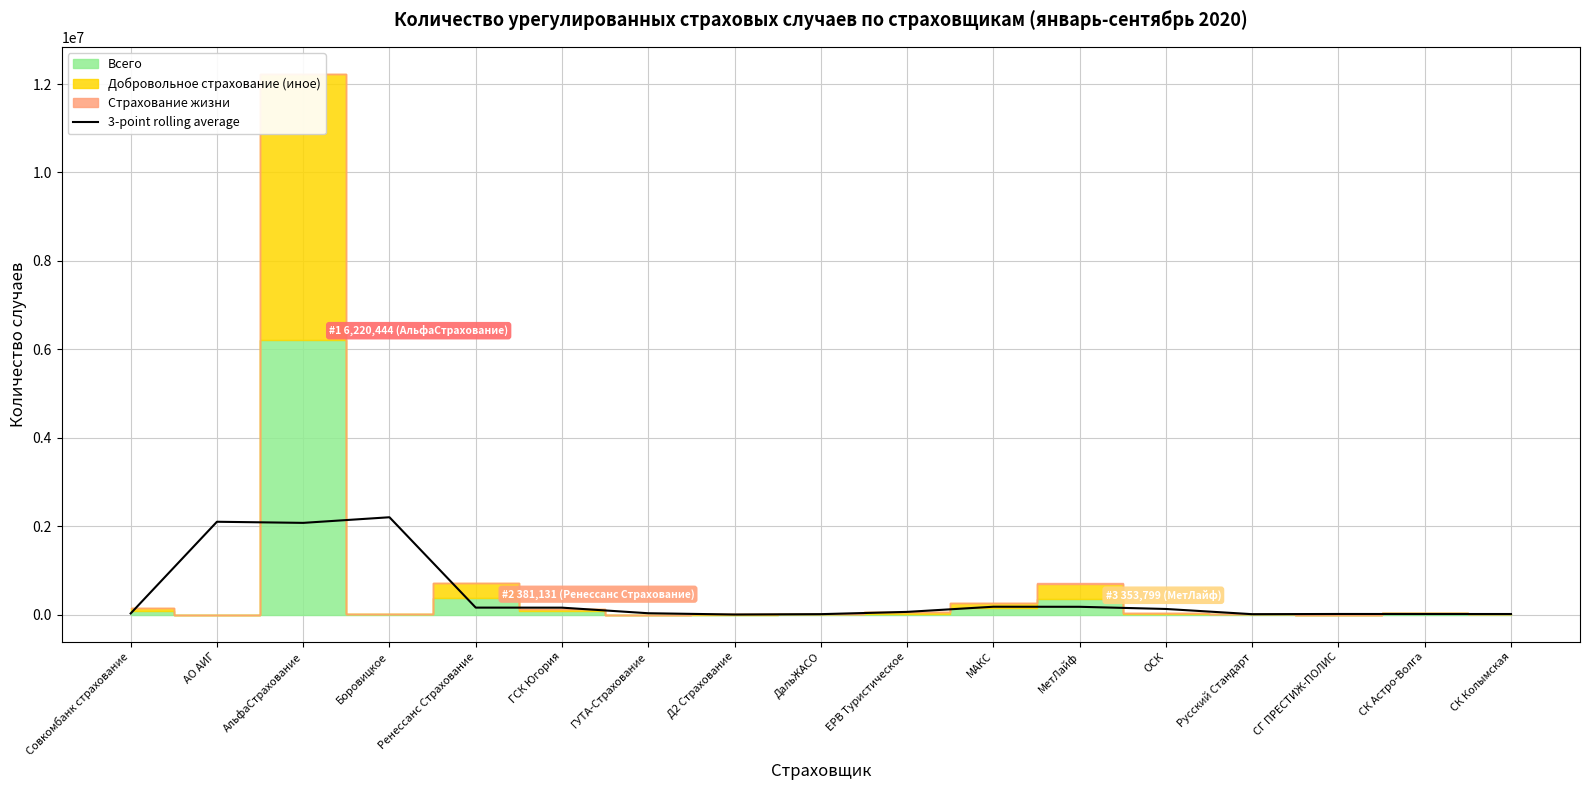

Where is the first local maximum?

АО АИГ